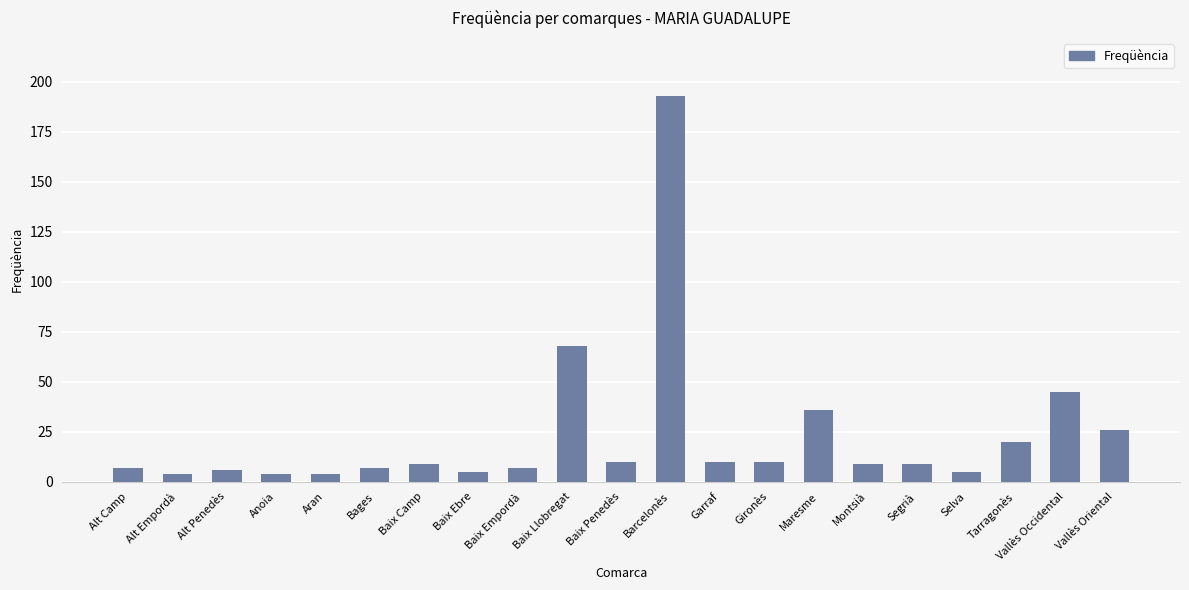

Where is the data nearest to the value 98?

Baix Llobregat